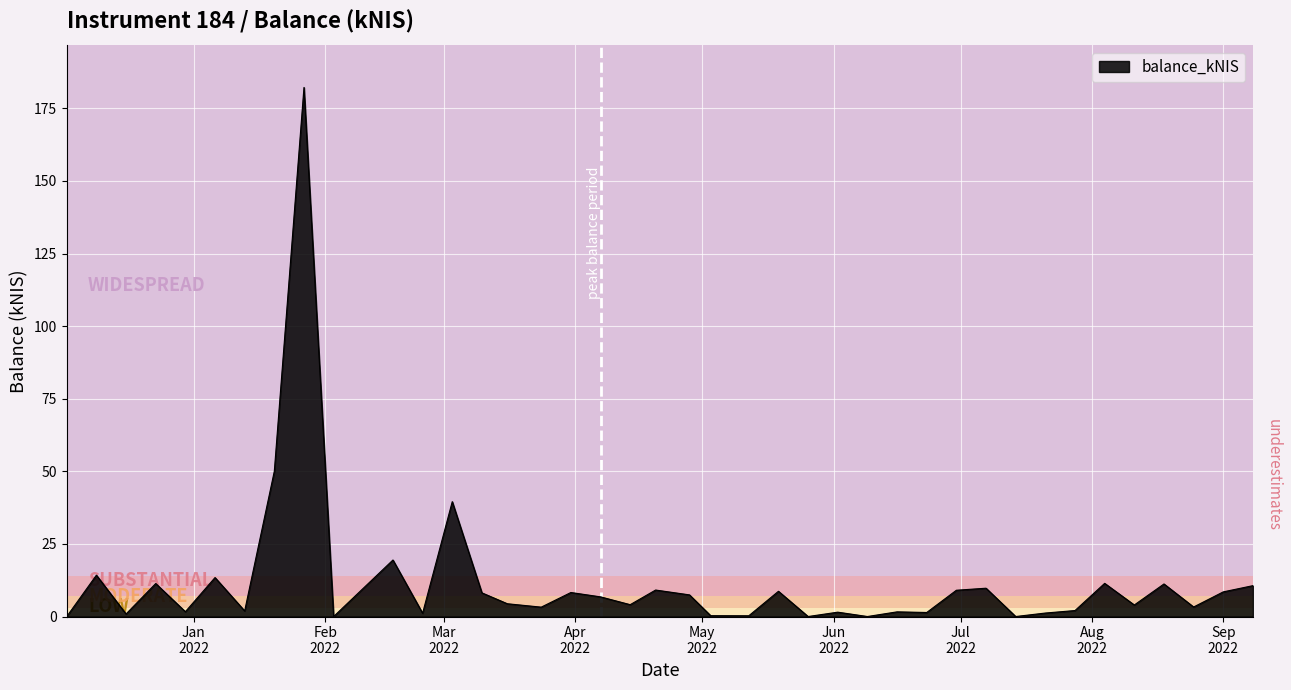

What is the greatest value displayed?

182.2